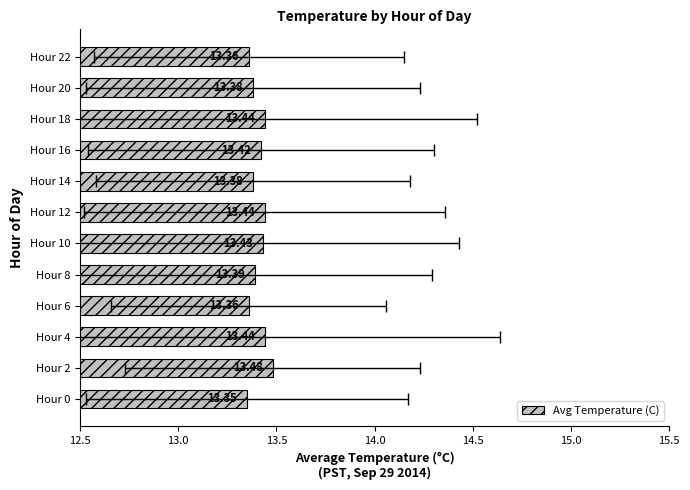

What is the difference between the second highest and second lowest values?

0.1